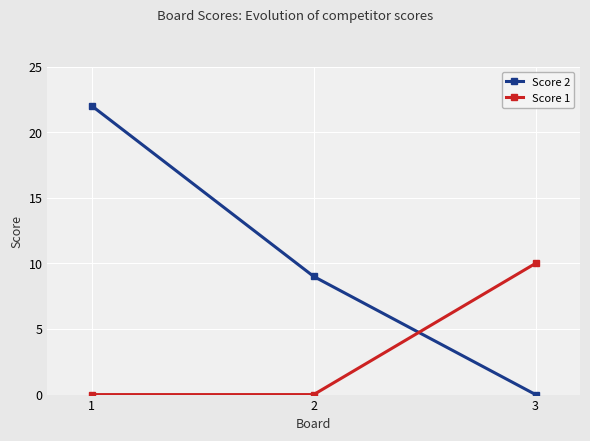

Reading right to left, what are all the values shown in this chart?

Score 2: 0	9	22
Score 1: 10	0	0